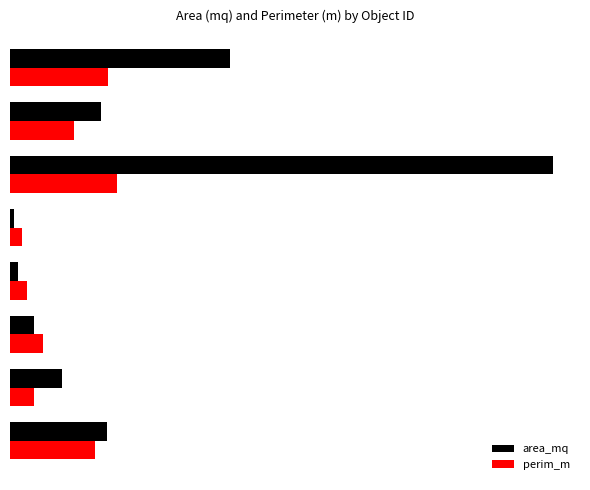

What are all the series names shown in the legend?

area_mq, perim_m